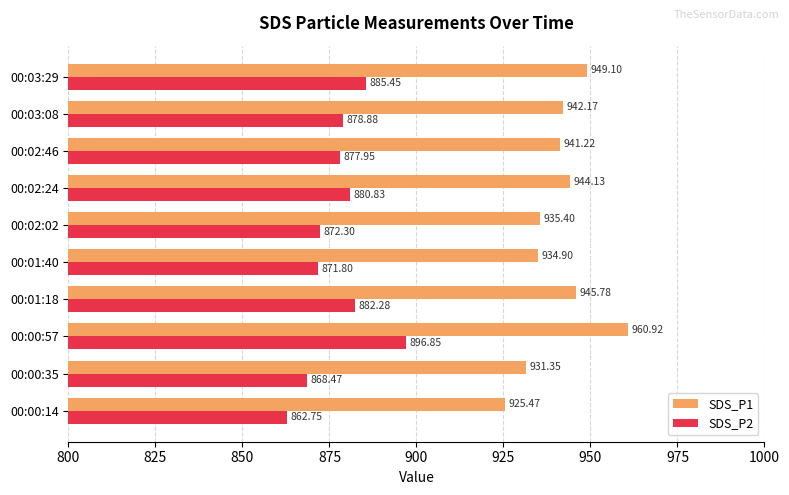

What is the greatest value displayed?

960.9